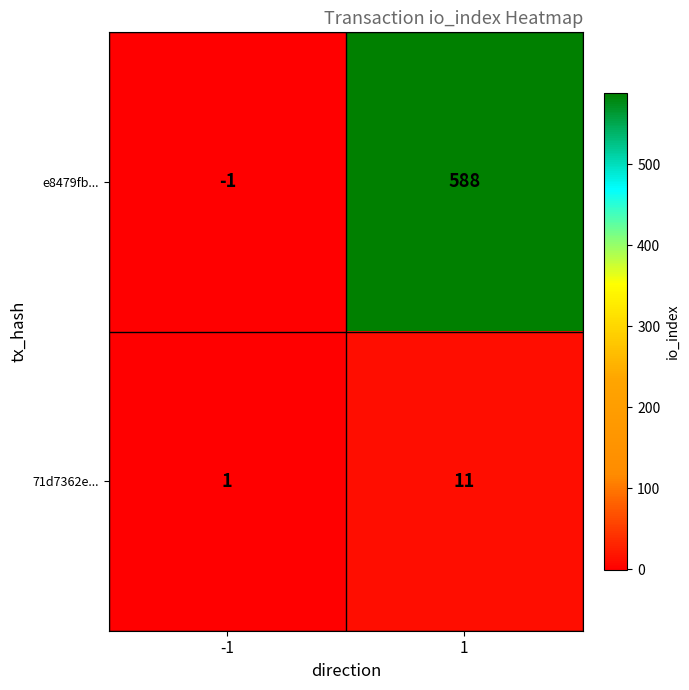

What is the highest value of the e8479fb... series?

588